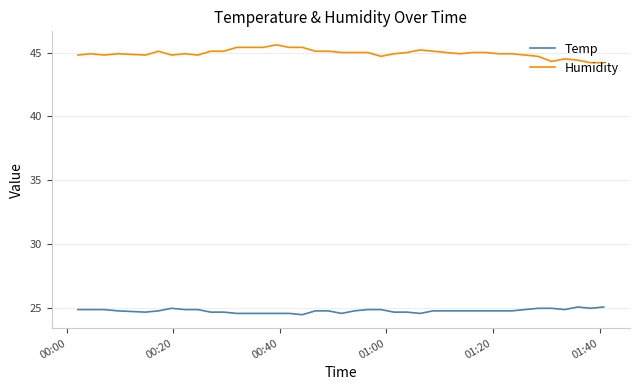

Count the number of data series in this chart.

2